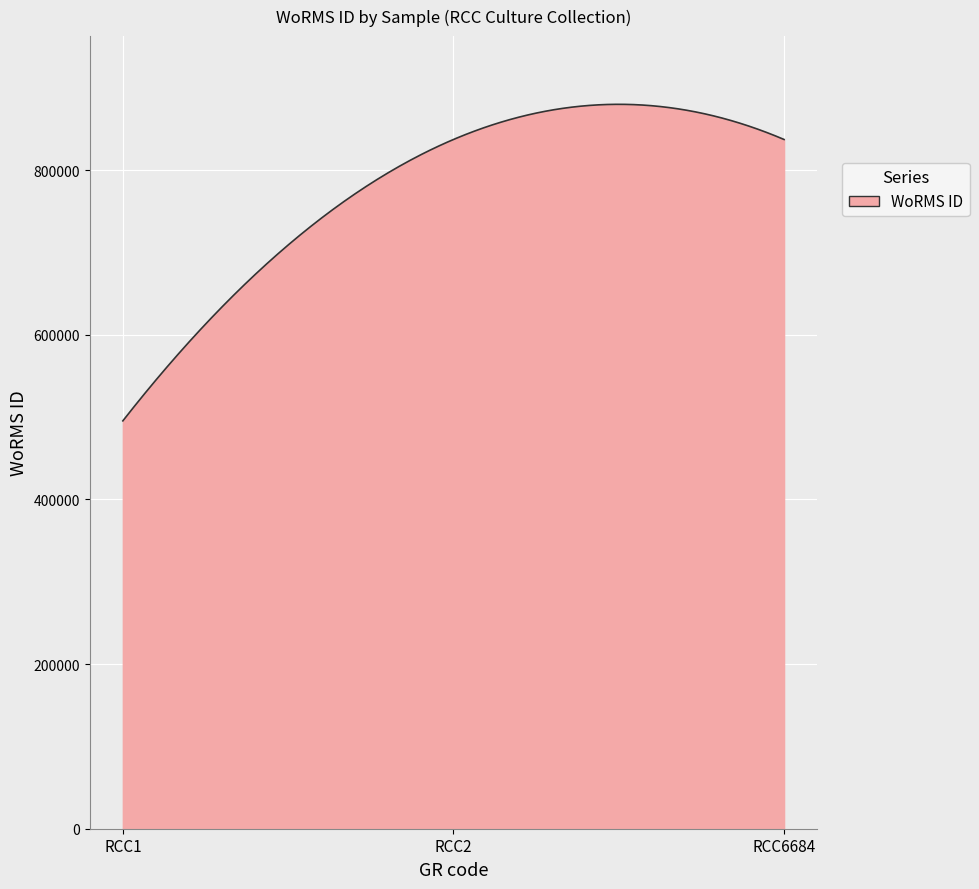

What is the maximum value shown in the chart?

879922.6